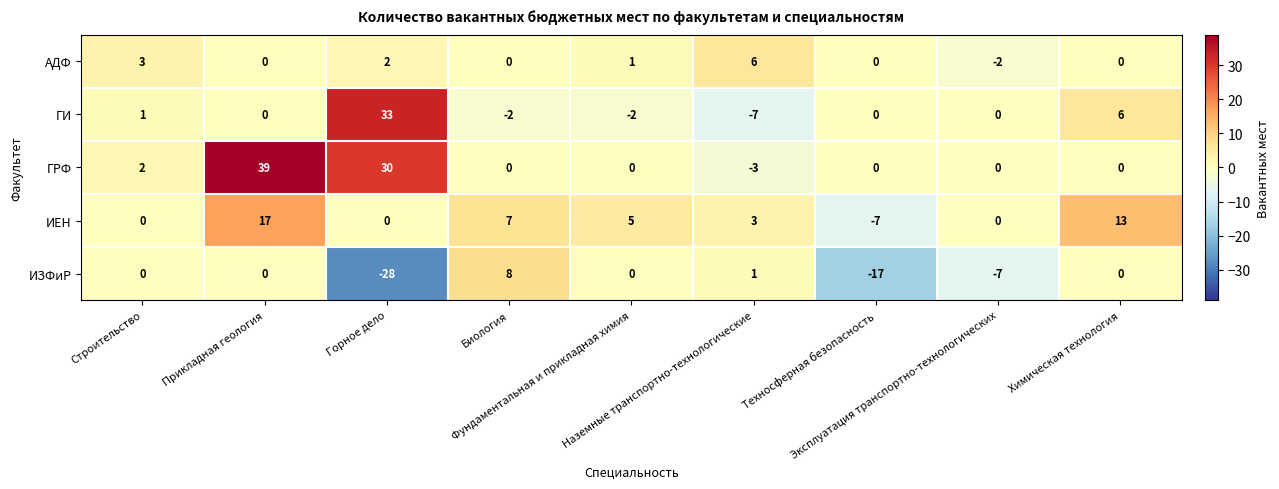

How many series are shown in this chart?

5